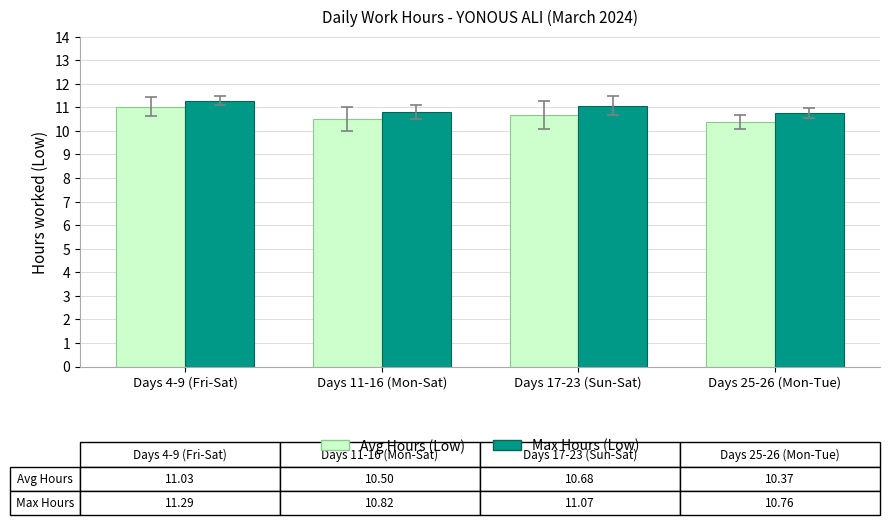

Is it true that Max Hours (Low) equals 19.1 at Days 25-26 (Mon-Tue)?

False